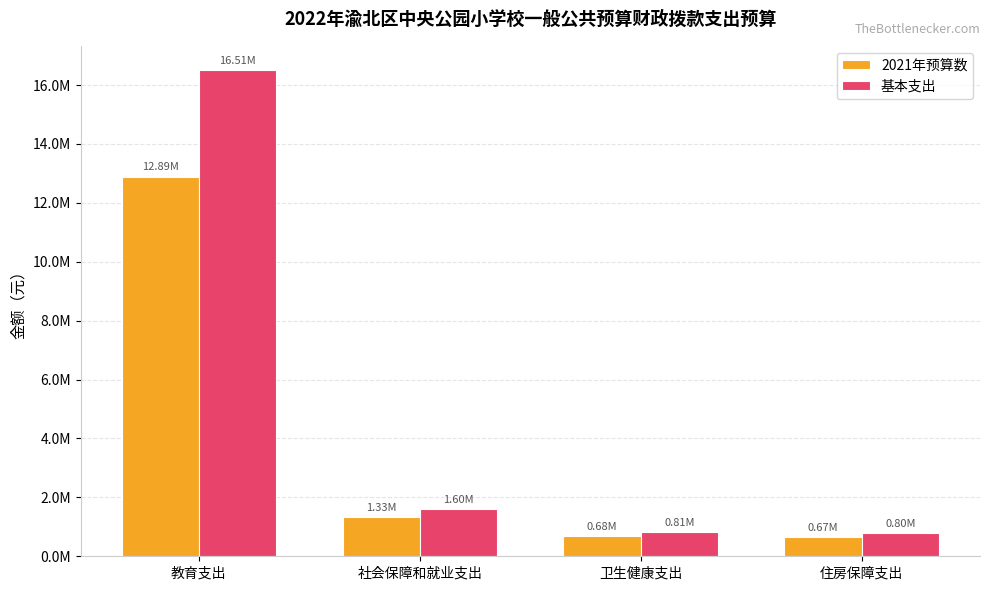

What is the approximate value of 2021年预算数 at 教育支出?

12891788.5